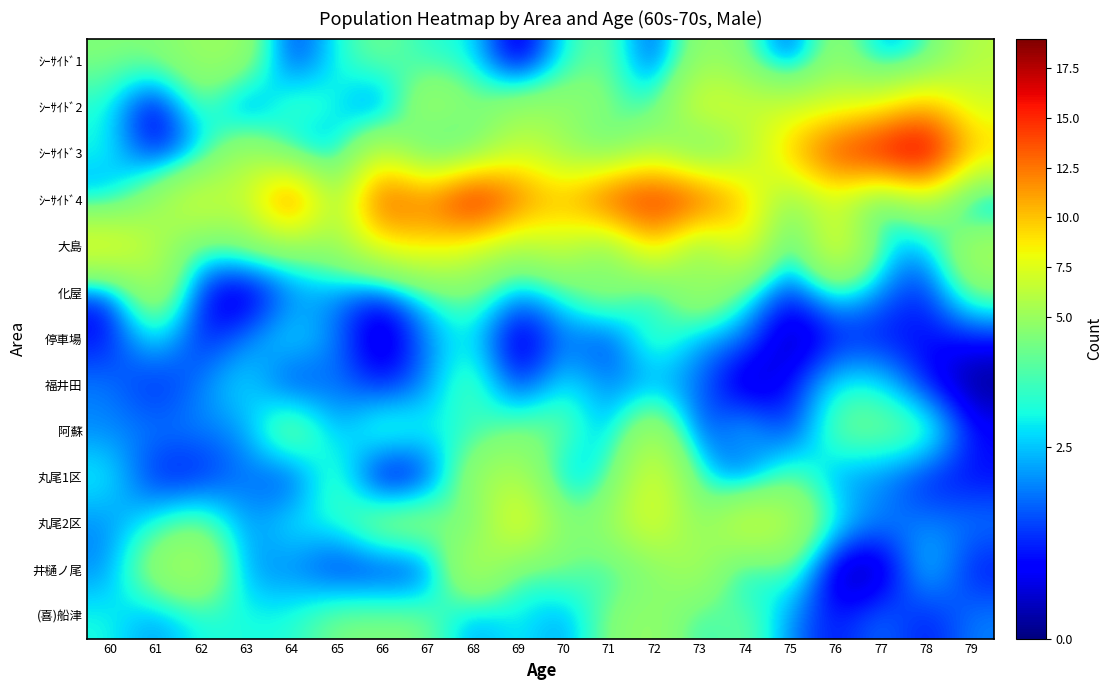

How many data points does each series have?

20